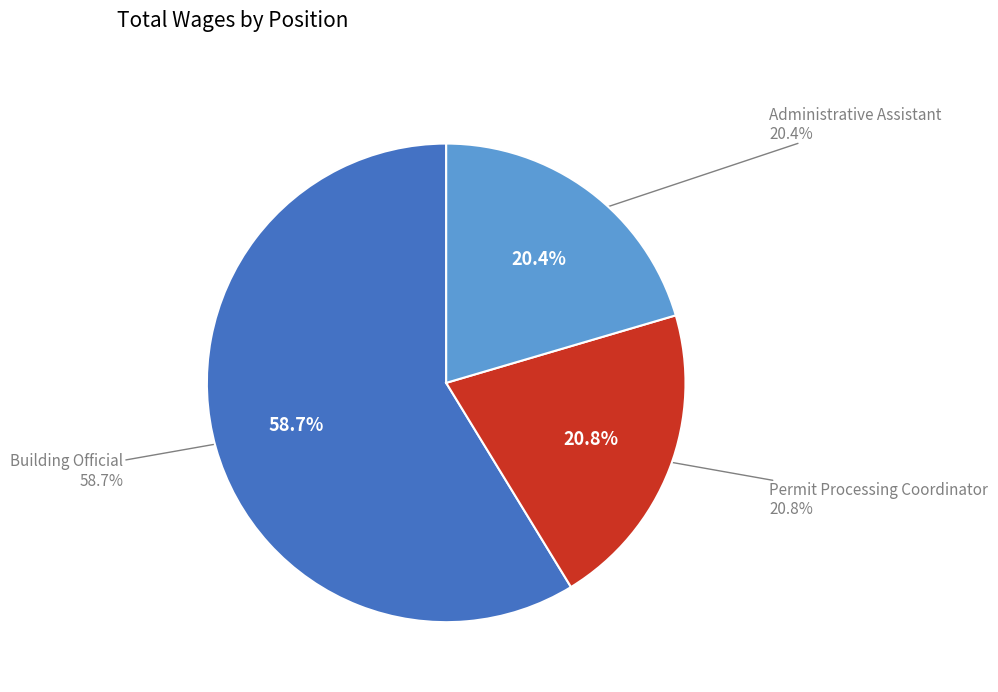

To the nearest percent, what is the combined percentage of Administrative Assistant and Building Official?

79%